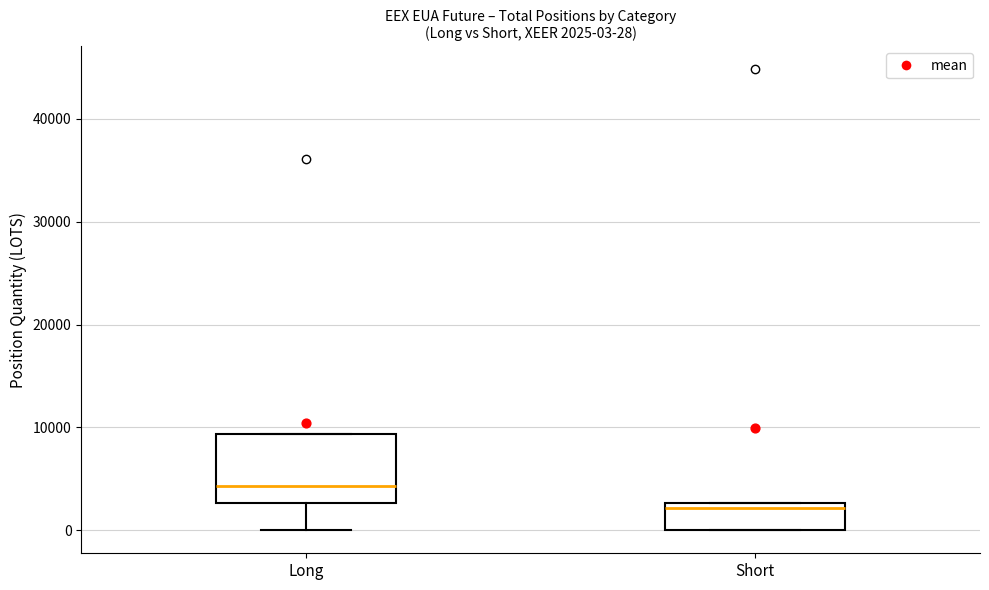

Which box is the tallest, from its lower edge to its upper edge?

Long